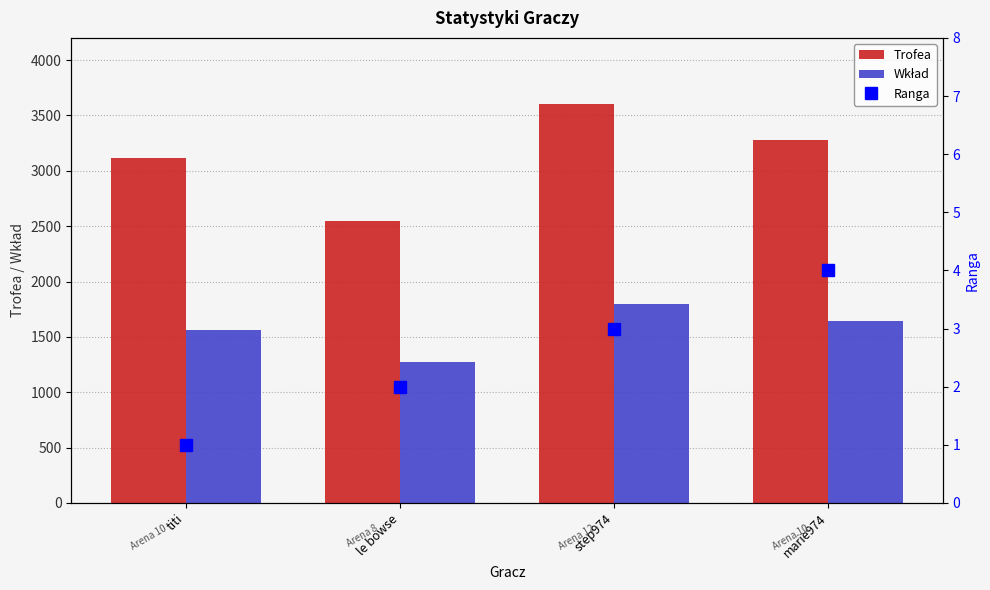

Which has a higher value, marie974 or titi?

marie974